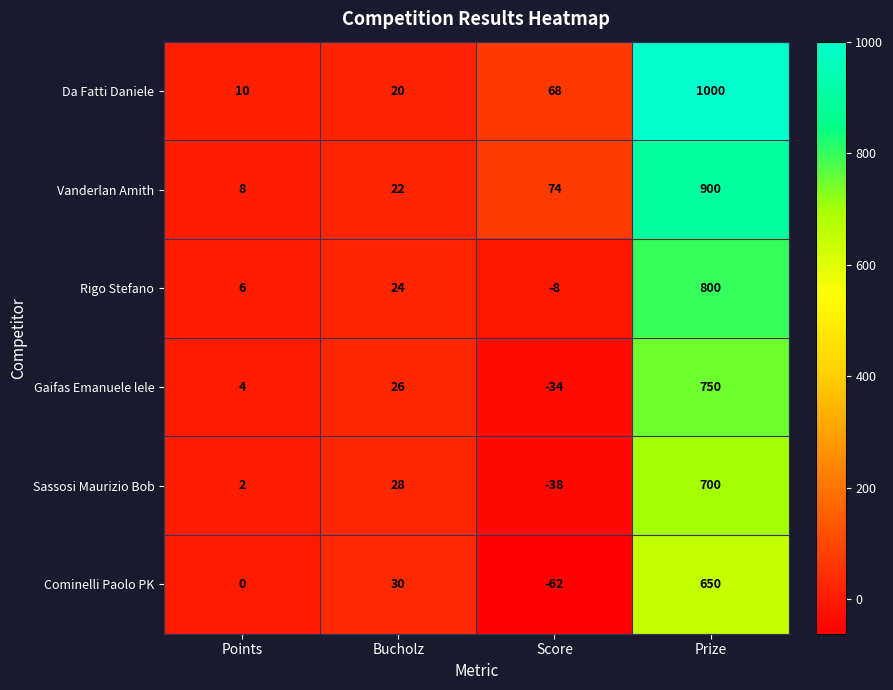

What is the total value across all series at Points?

30